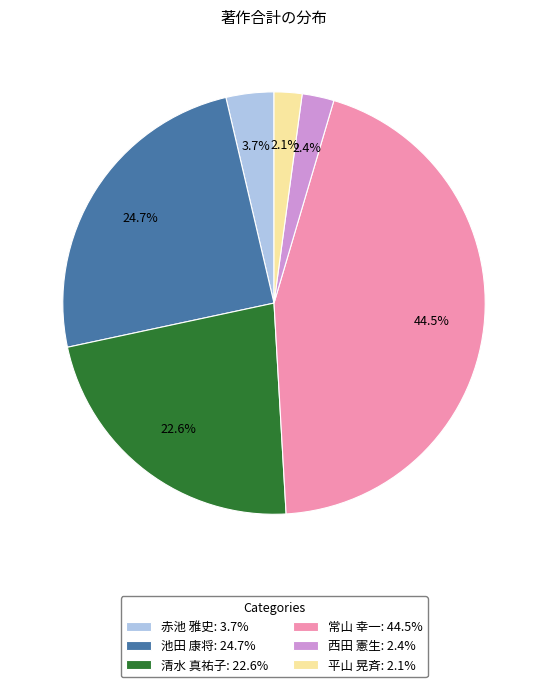

To the nearest percent, what portion does 平山 晃斉 represent?

2%